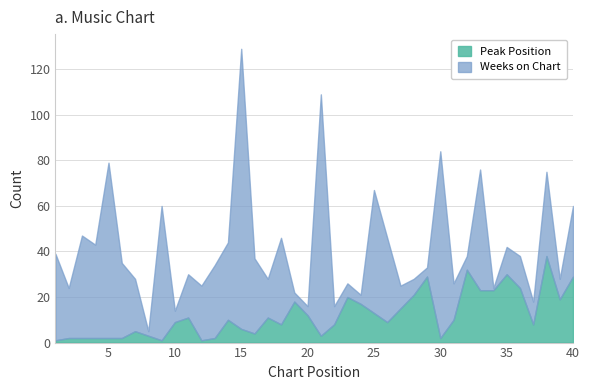

What is the difference between the Weeks on Chart values at 3 and 33?

8